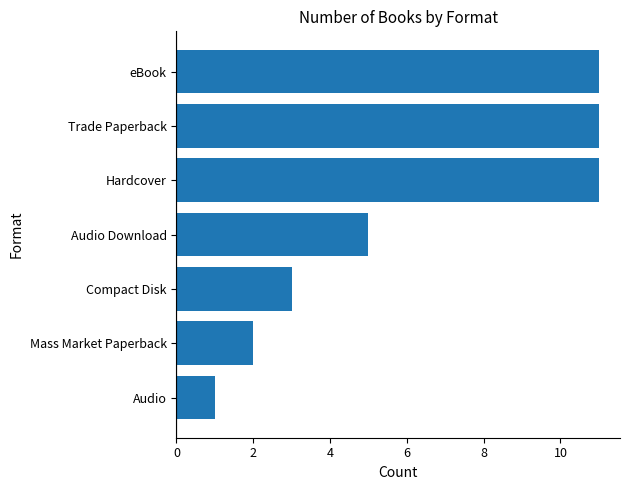

What is the maximum value shown in the chart?

11